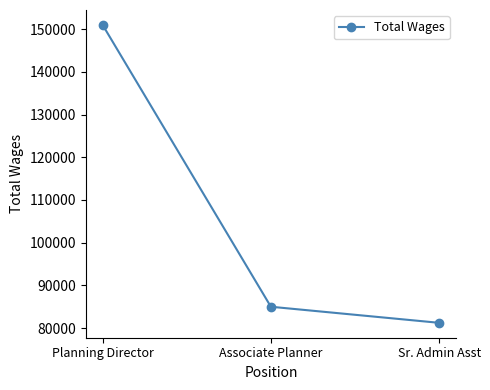

What is the ratio of the value at Sr. Admin Asst to the value at Associate Planner?

1.0